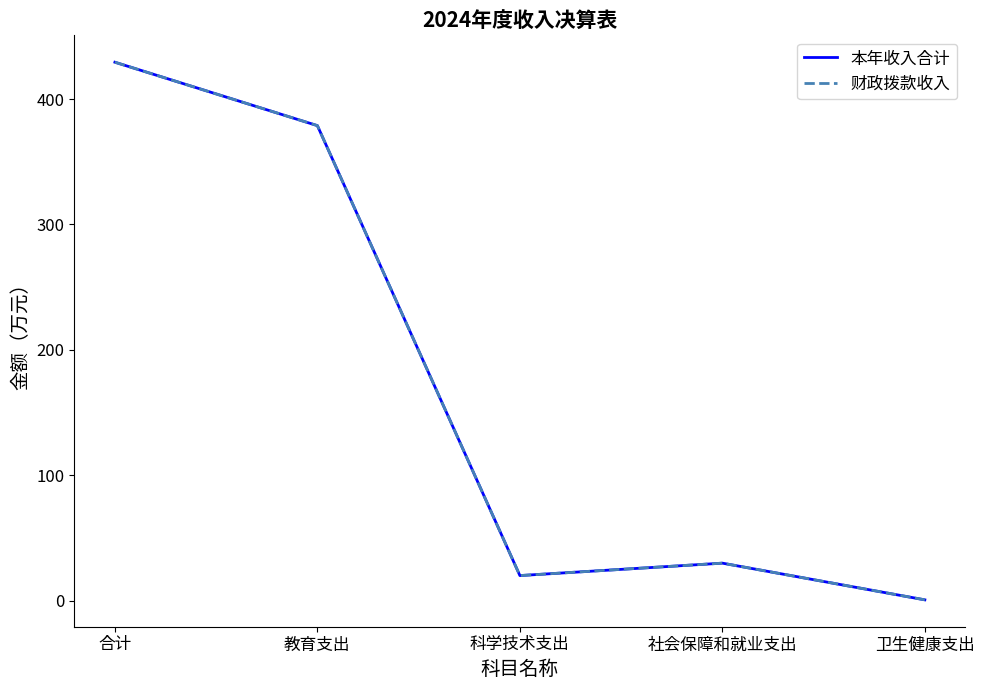

Between 科学技术支出 and 卫生健康支出, which is larger?

科学技术支出